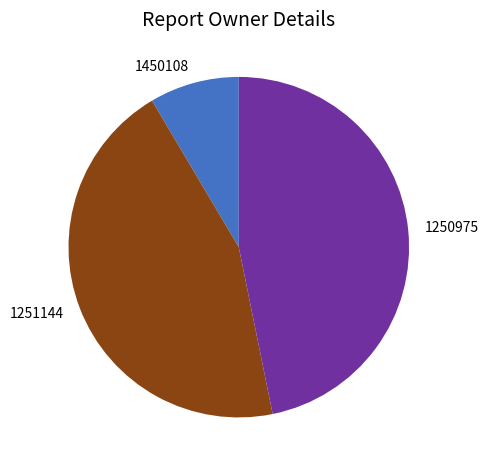

Which slice is the smallest?

1450108